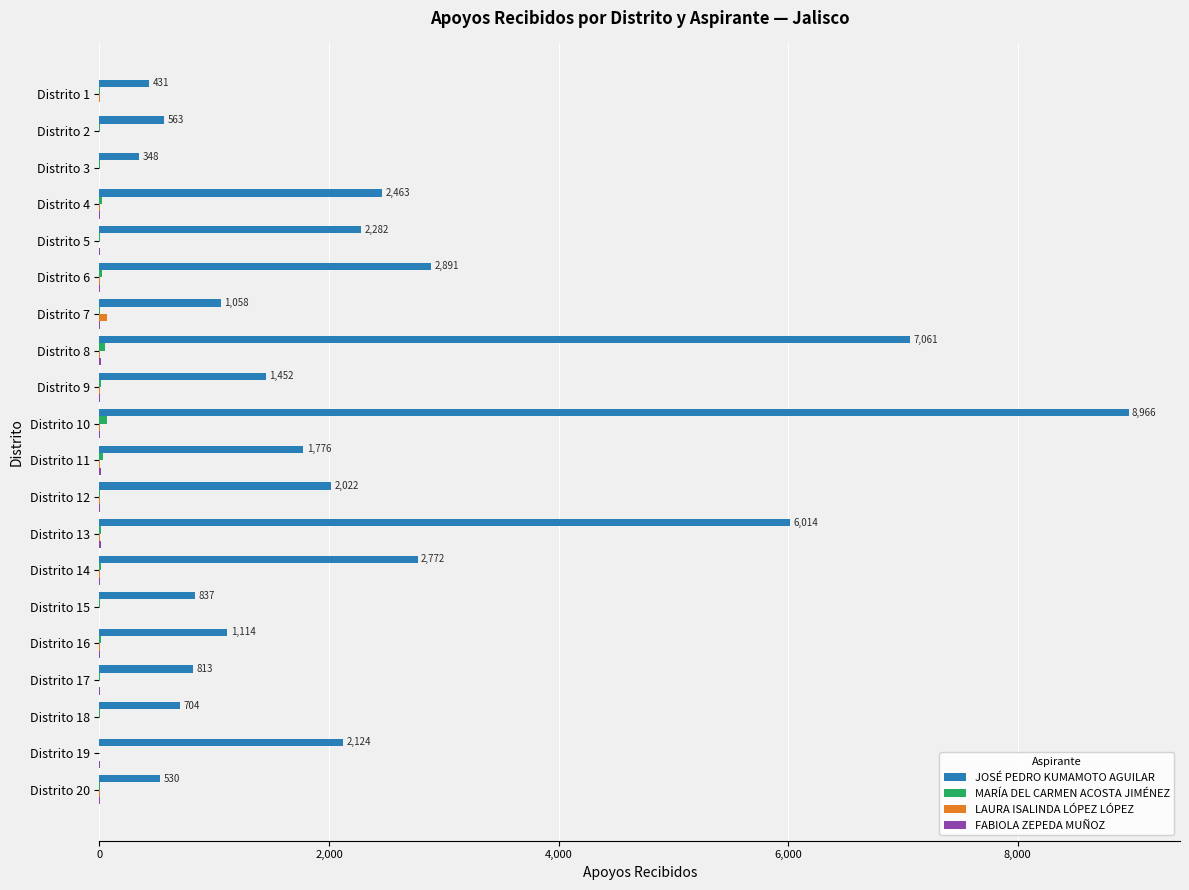

Which series has the largest range (max minus min)?

JOSÉ PEDRO KUMAMOTO AGUILAR